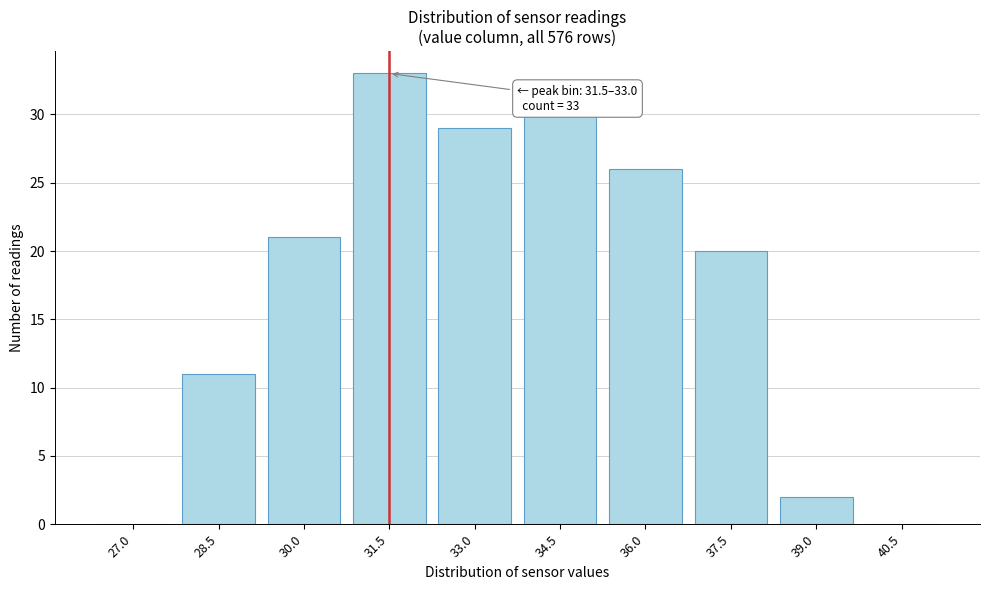

Reading left to right, extract all data points from this chart.

27.0=0	28.5=11	30.0=21	31.5=33	33.0=29	34.5=30	36.0=26	37.5=20	39.0=2	40.5=0